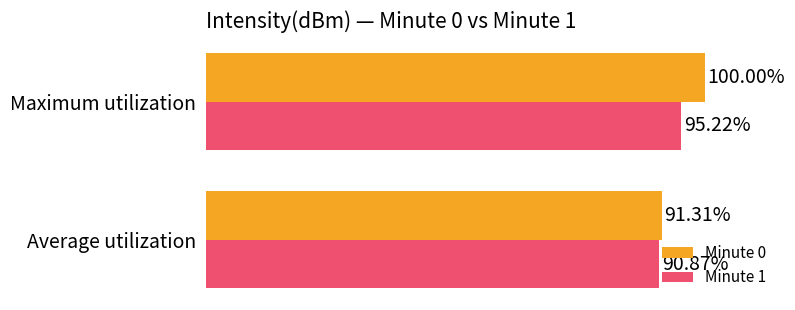

Where is Minute 0 nearest to the value 95?

Average utilization